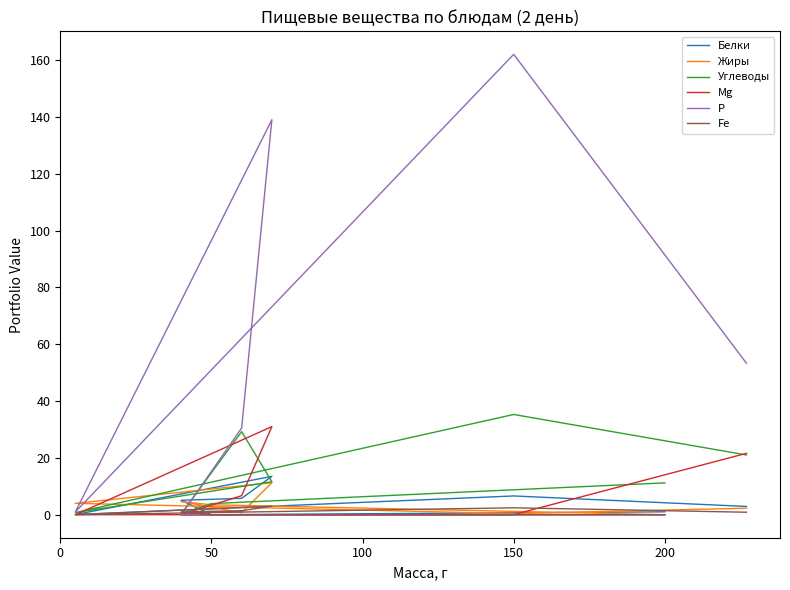

Rank the series at 50 from highest to lowest value.

Углеводы, Жиры, Белки, Mg, Р, Fe